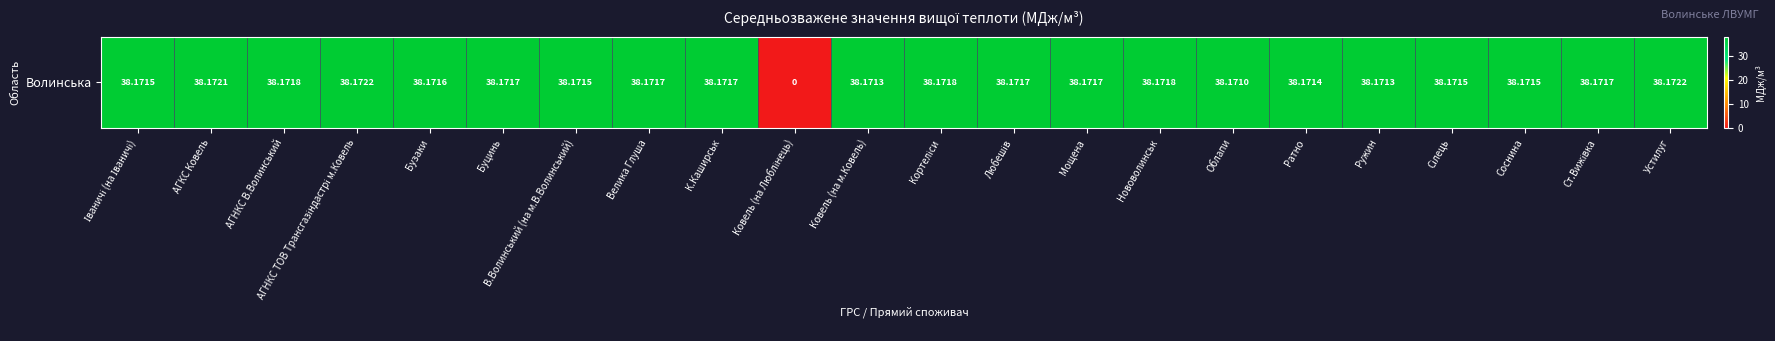

At which label does the data first exceed 38?

Іваничі (на Іваничі)